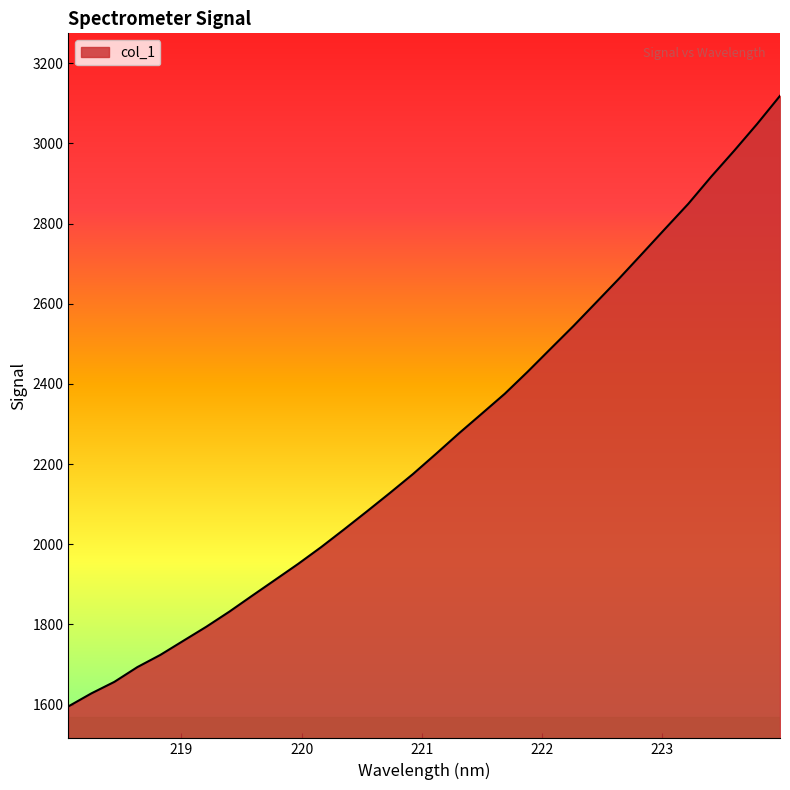

What is the difference between the maximum and minimum values?

1523.1